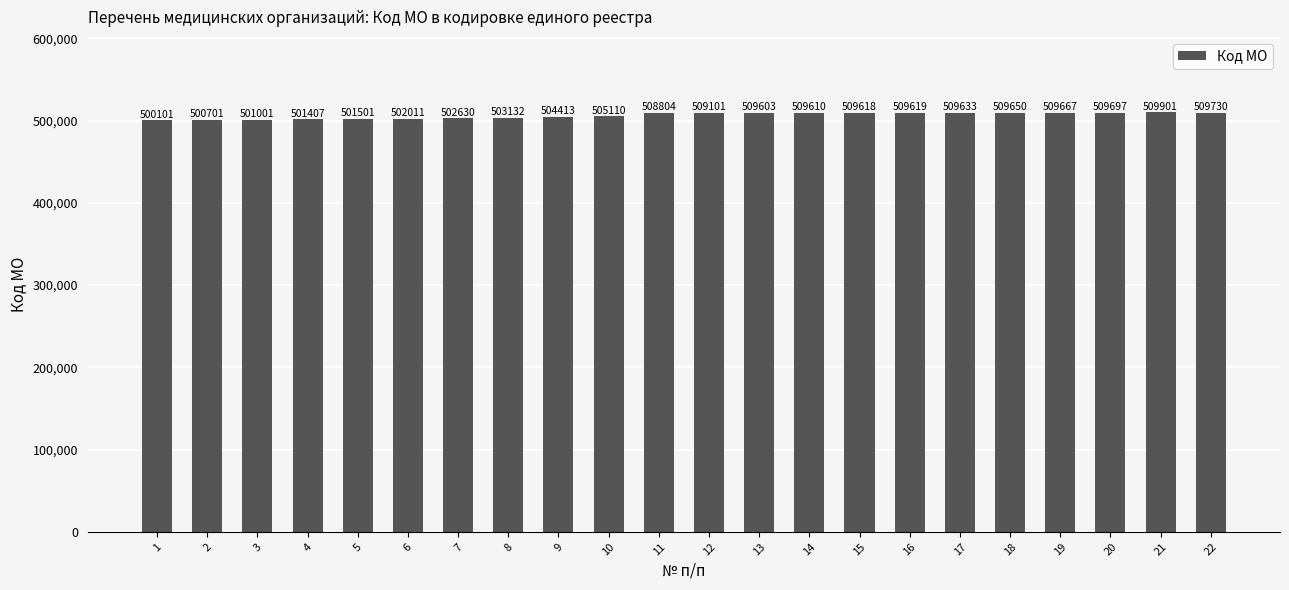

What is the ratio of the value at 1 to the value at 14?

1.0